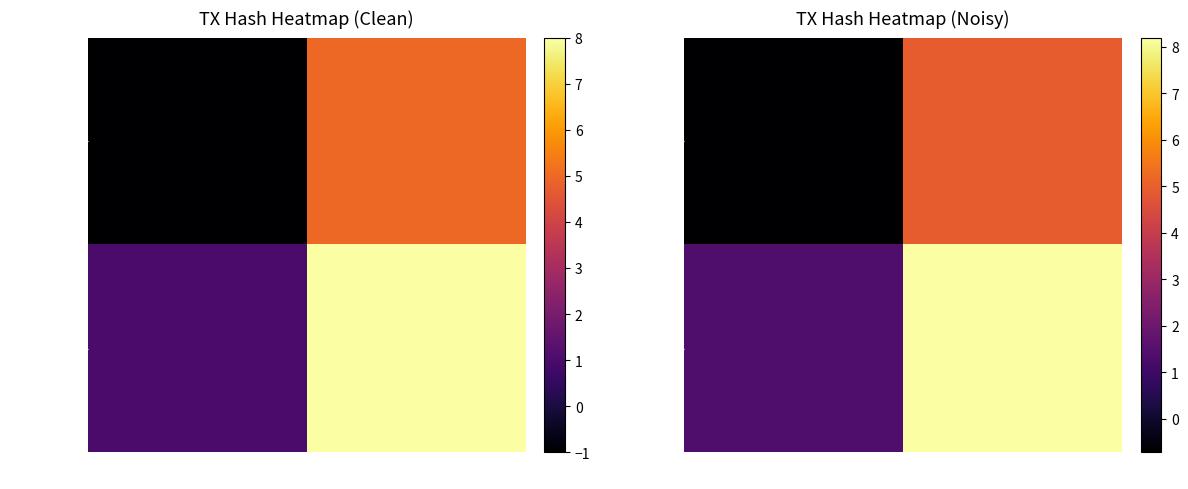

What is the sum of all aa537b5c… values?

9.6